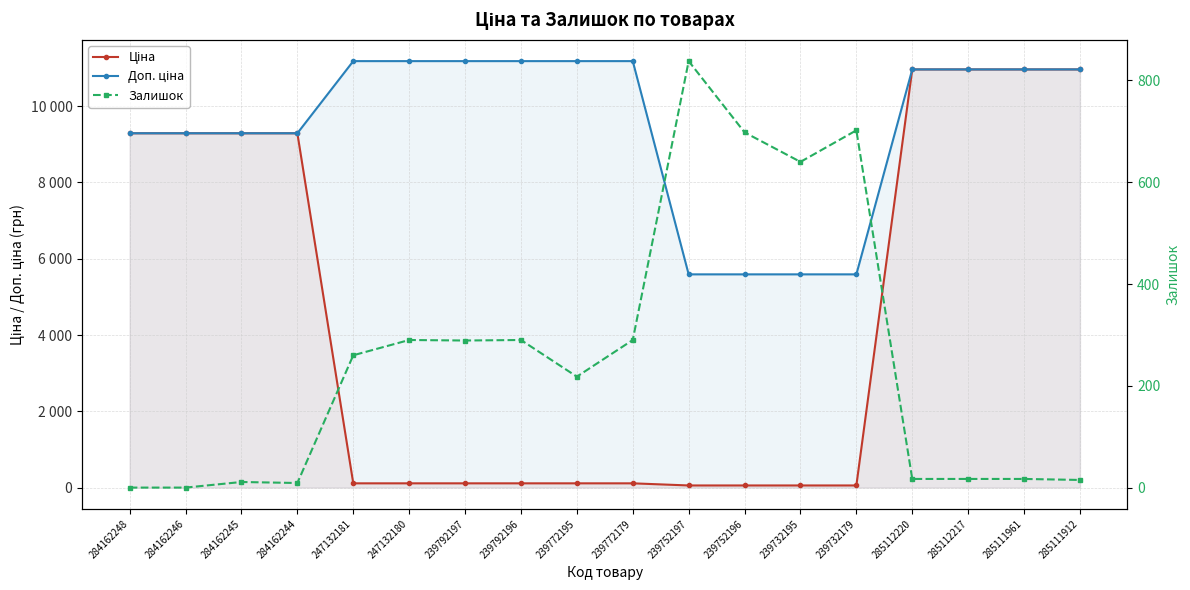

What is the label of the 17th point from the right?

284162246